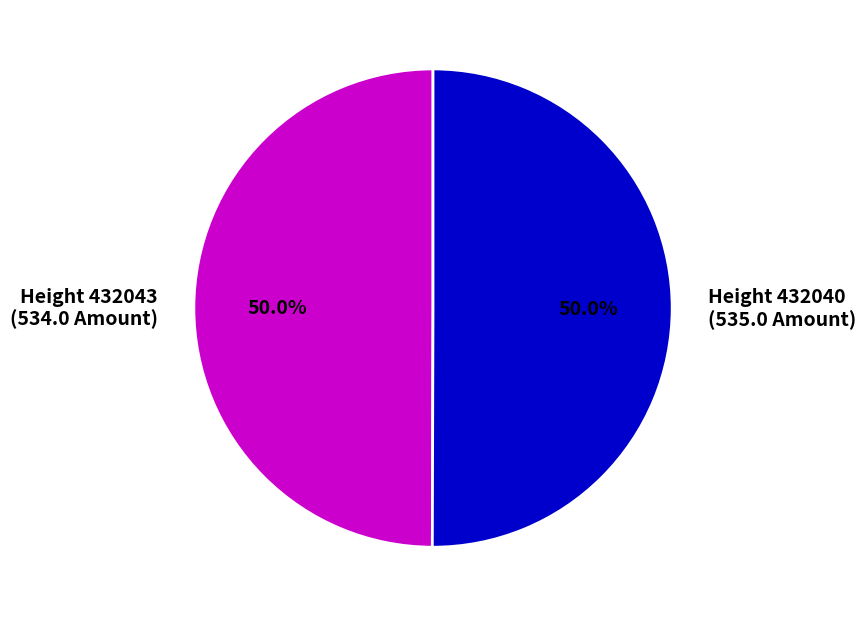

How many segments does this pie chart have?

2